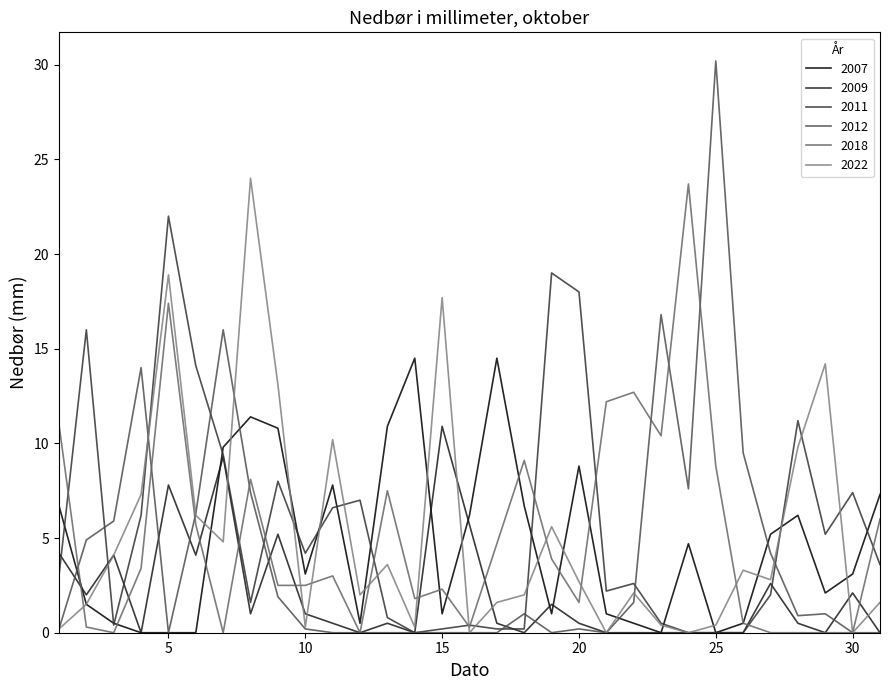

What is the greatest value displayed?

30.2